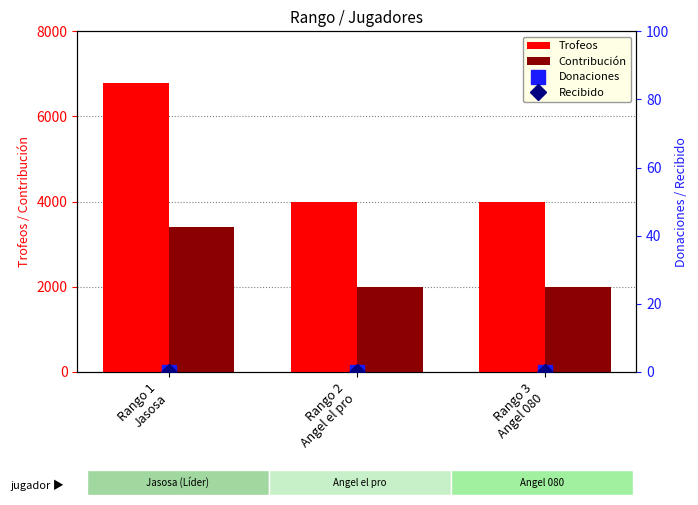

At how many categories does at least one series exceed 1191?

3